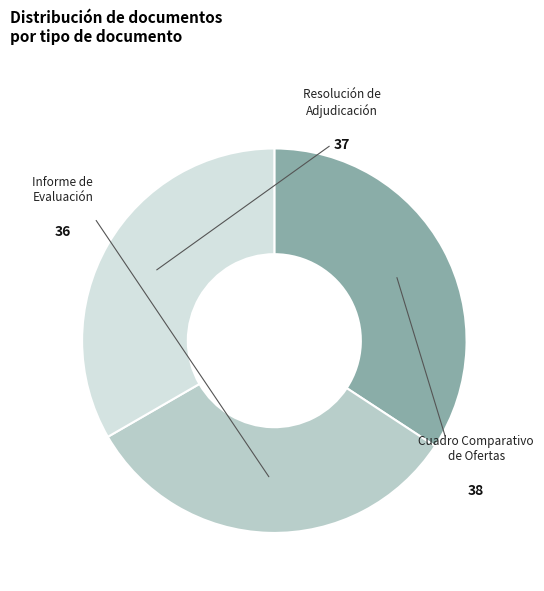

What portion of the pie excludes Informe de Evaluación?

67.6%